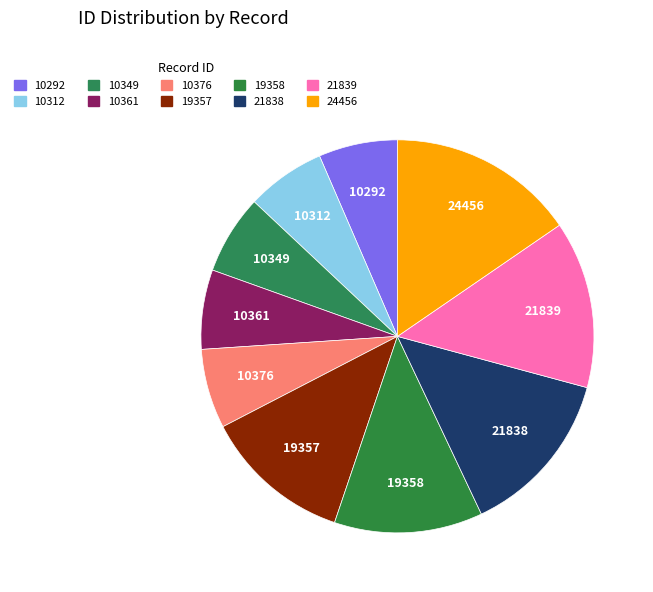

How many segments does this pie chart have?

10